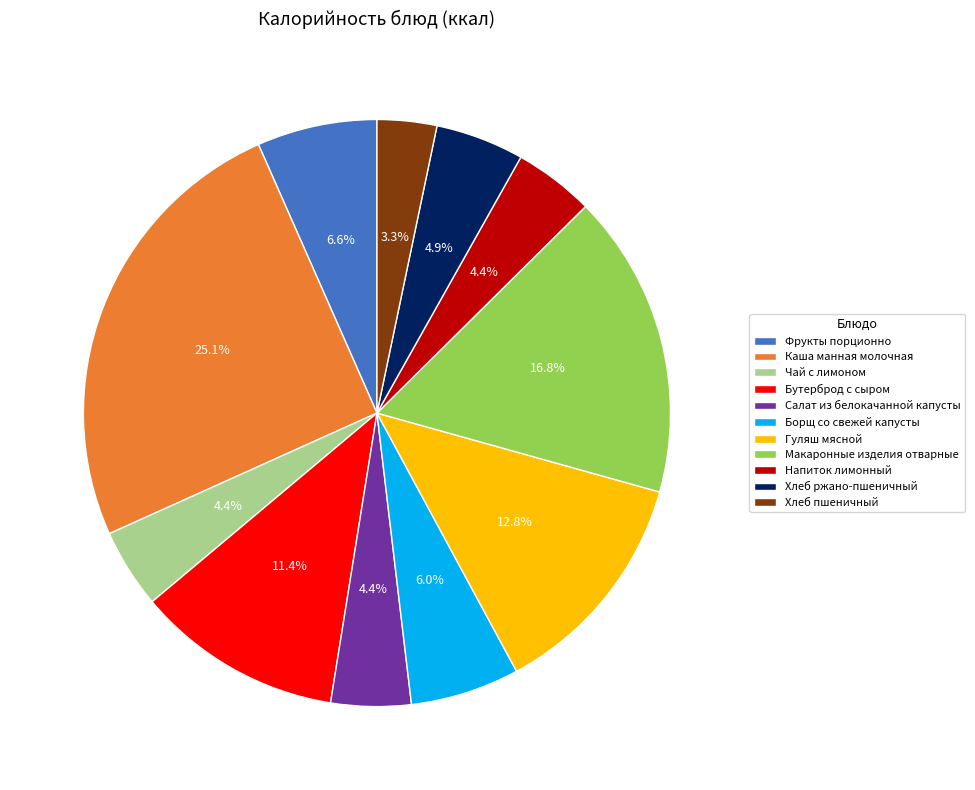

Between Фрукты порционно and Чай с лимоном, which is larger?

Фрукты порционно